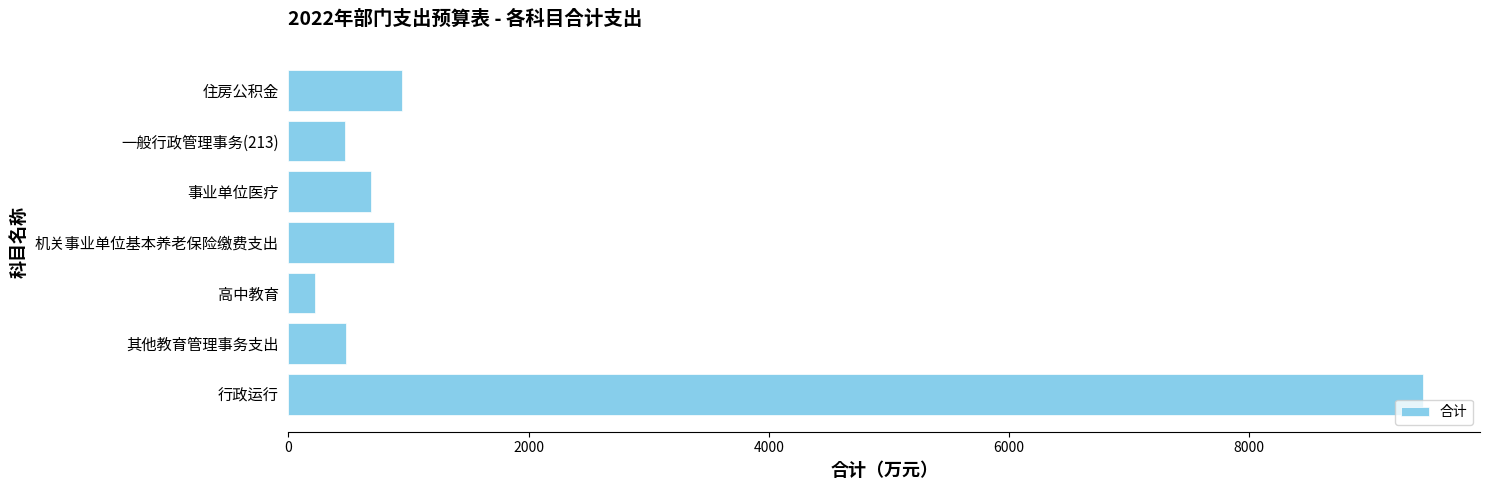

Which label corresponds to the largest value in the chart?

行政运行